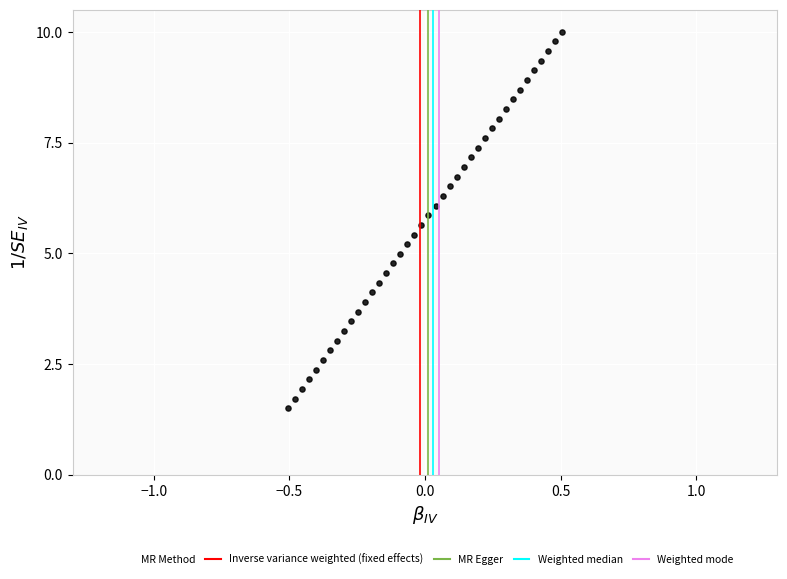

What is the range of X values (max minus min)?

1.0